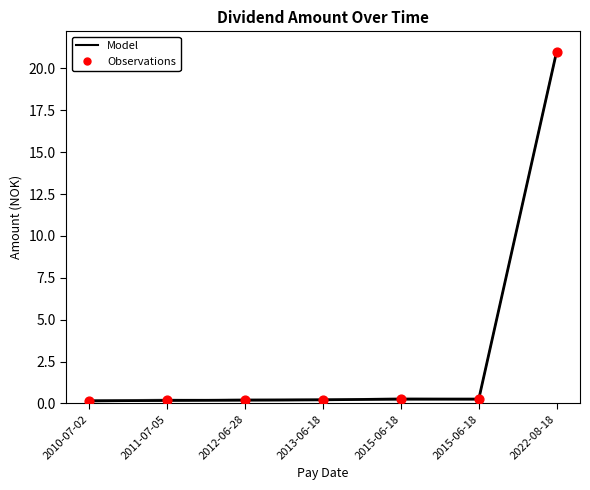

Which series contains the lowest Y value?

Model